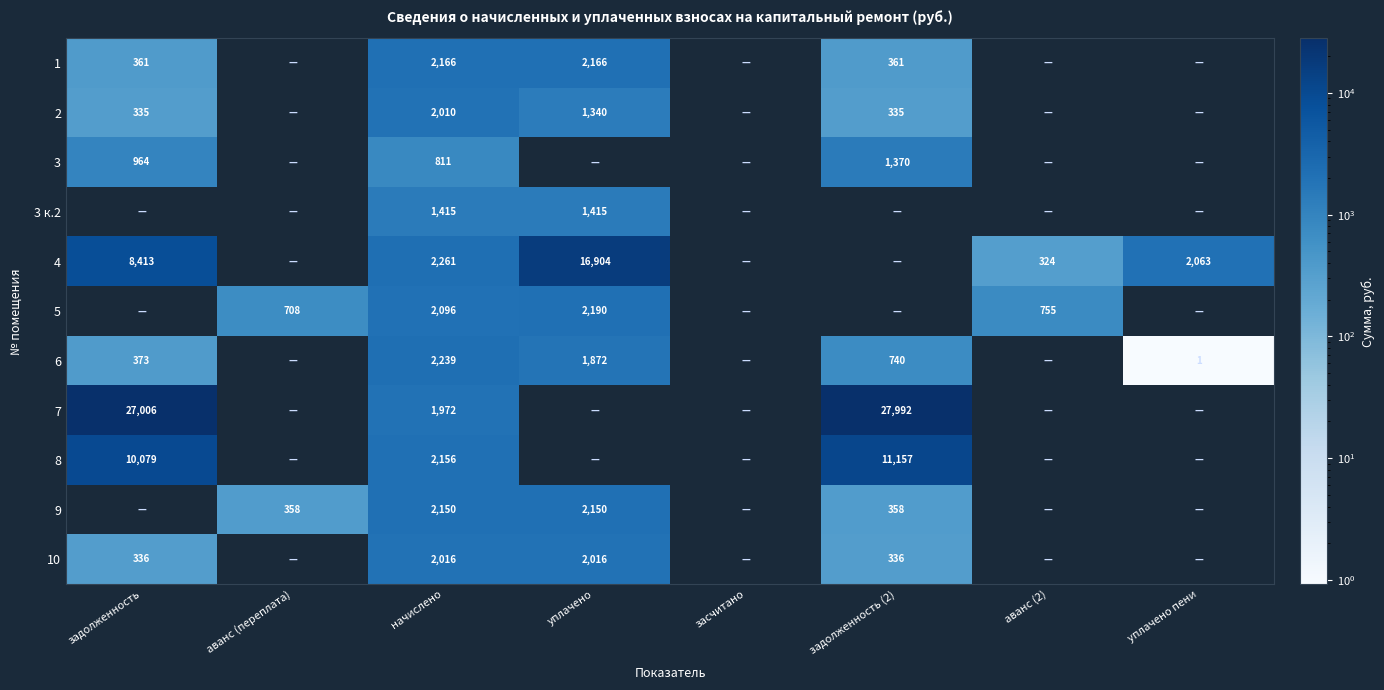

Is it true that 5 equals 1164 at аванс (переплата)?

False